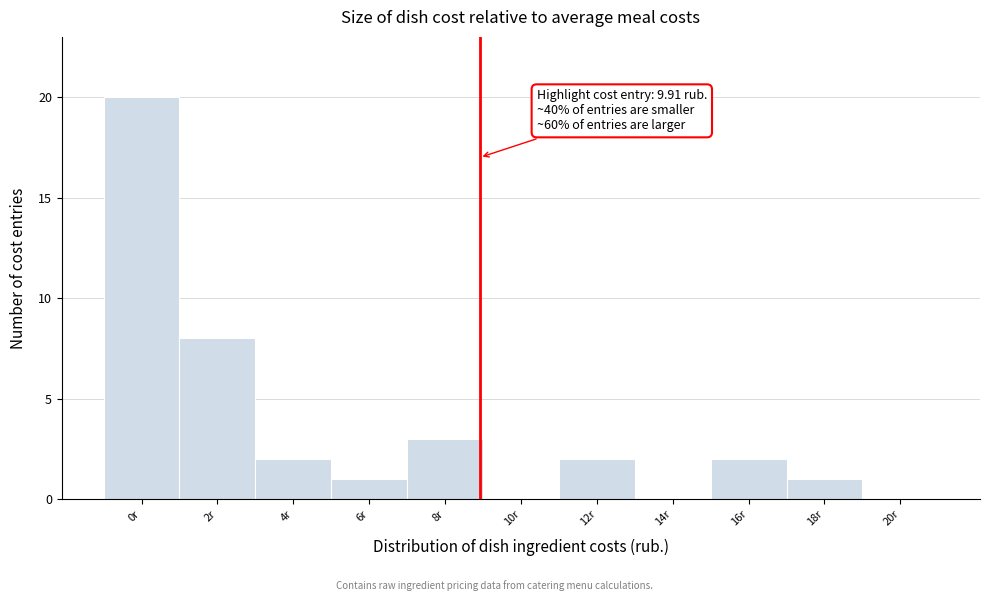

Reading left to right, what are all the values shown in this chart?

0r=20	2r=8	4r=2	6r=1	8r=3	10r=0	12r=2	14r=0	16r=2	18r=1	20r=0